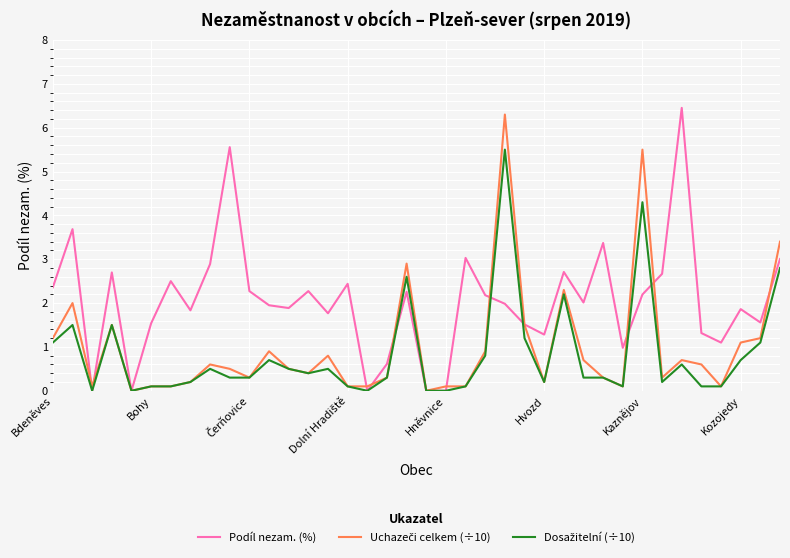

Which series has the largest total across all categories?

Podíl nezam. (%)